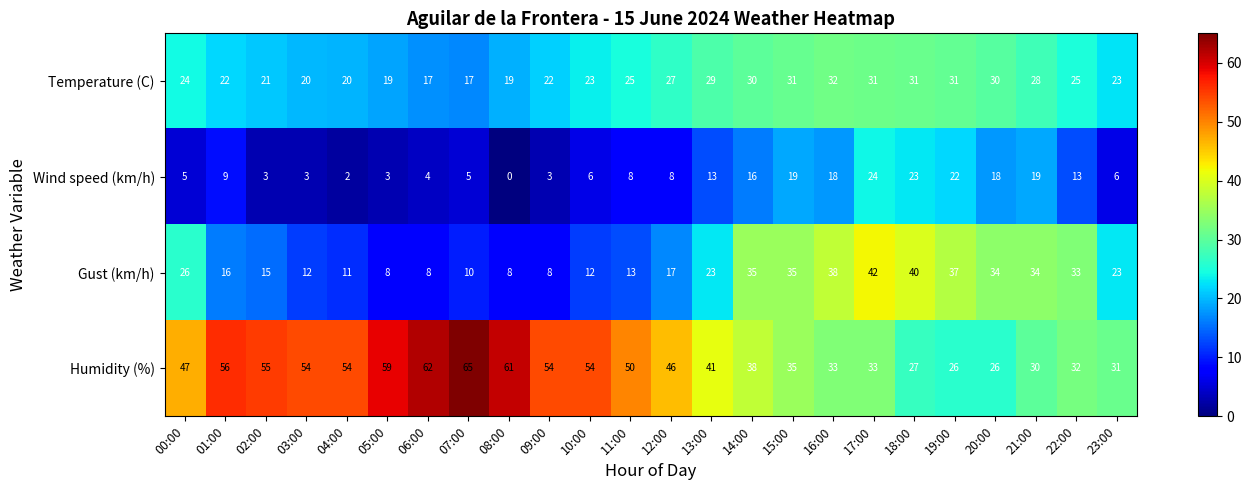

Is the value of Wind speed (km/h) at 21:00 greater than the value of Temperature (C) at 14:00?

No